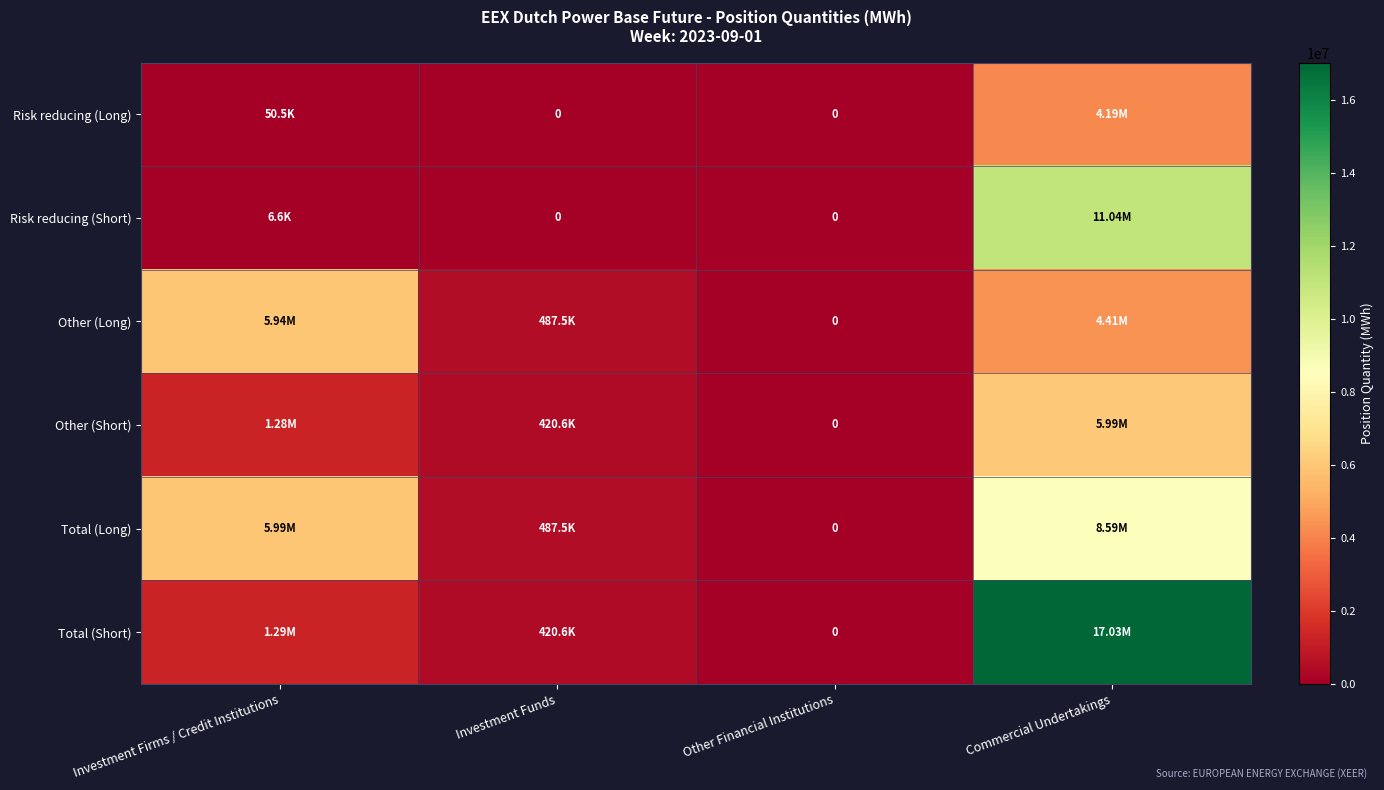

Is it true that Risk reducing (Long) equals 79782 at Investment Firms / Credit Institutions?

False